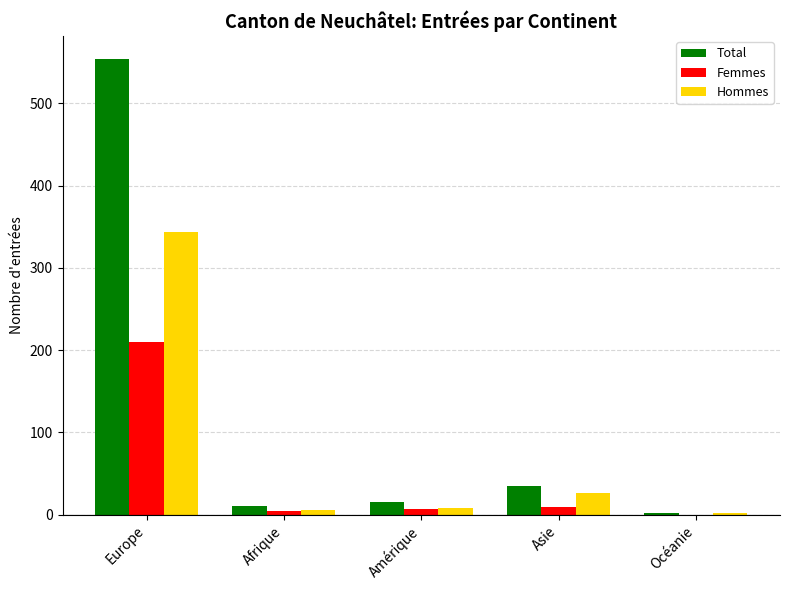

The value of Femmes at Océanie is -122. True or false?

False